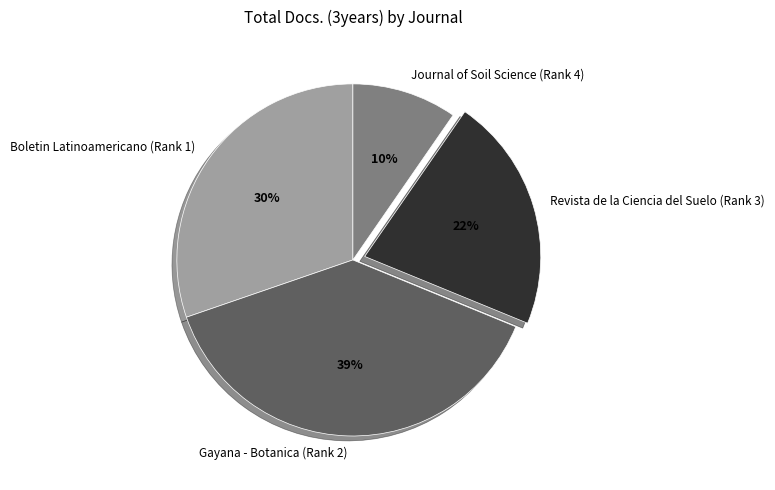

To the nearest percent, what is the average slice percentage?

25%